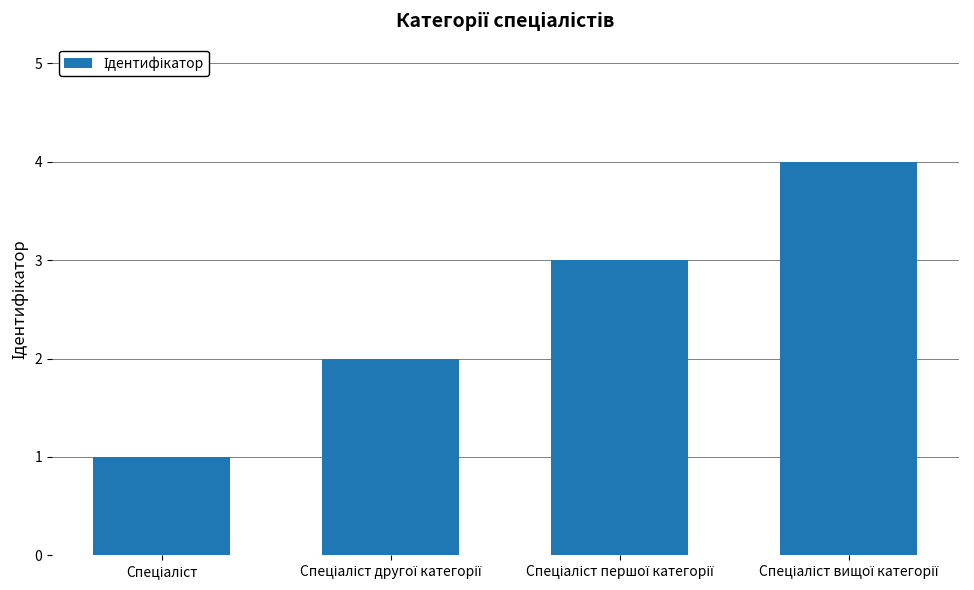

How many values are below 3?

2